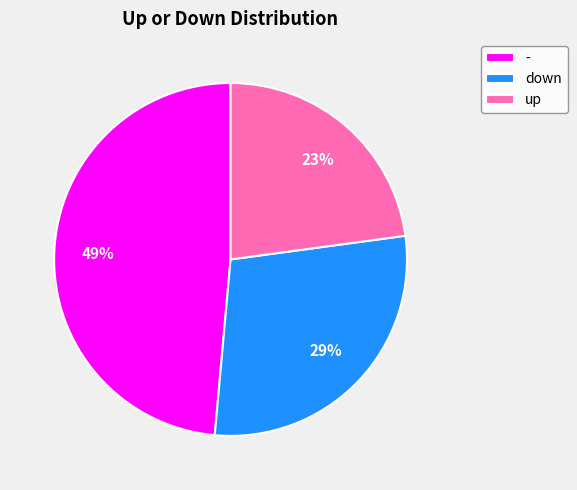

To the nearest percent, what is the difference between the down and up slice percentages?

6%